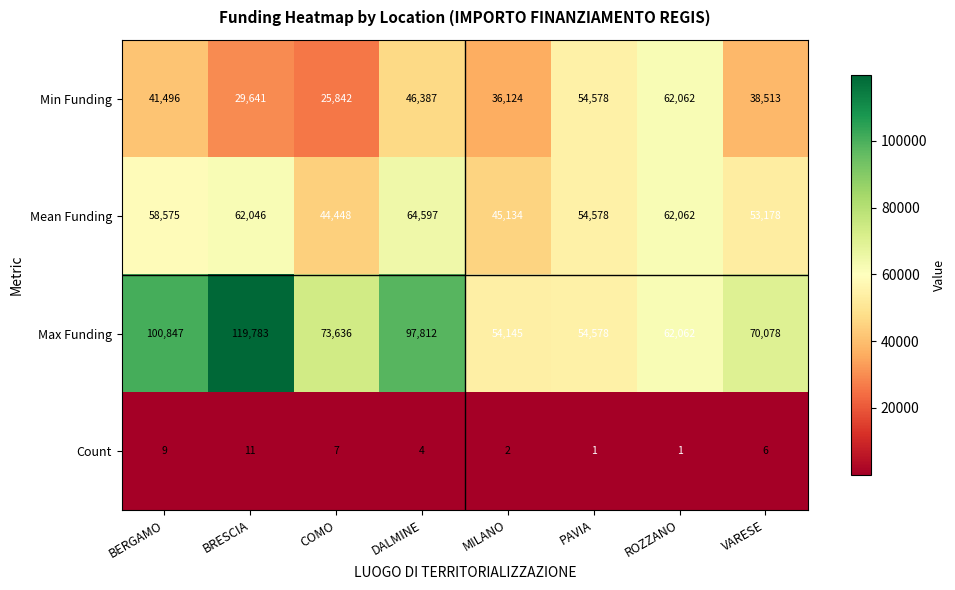

List the series in order of their peak value, highest first.

Max Funding, Mean Funding, Min Funding, Count